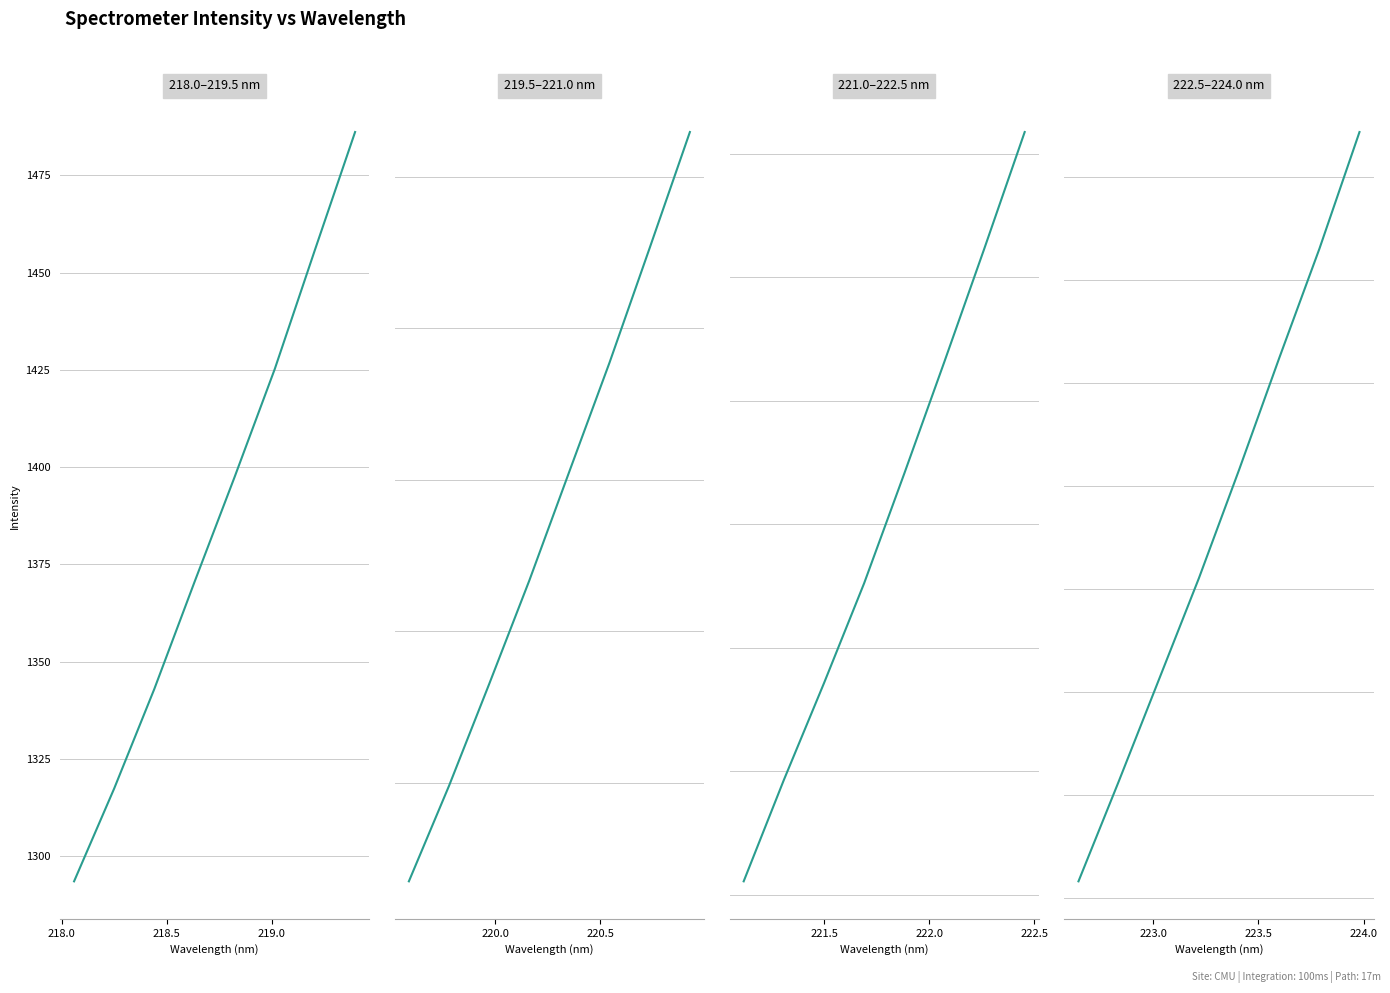

Which series has the largest total across all categories?

222.5–224.0 nm